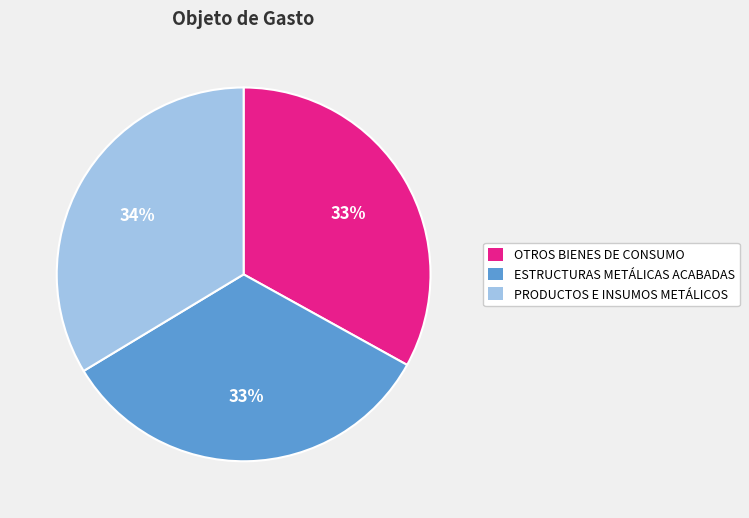

Combined, do OTROS BIENES DE CONSUMO and ESTRUCTURAS METÁLICAS ACABADAS account for over 50%?

Yes